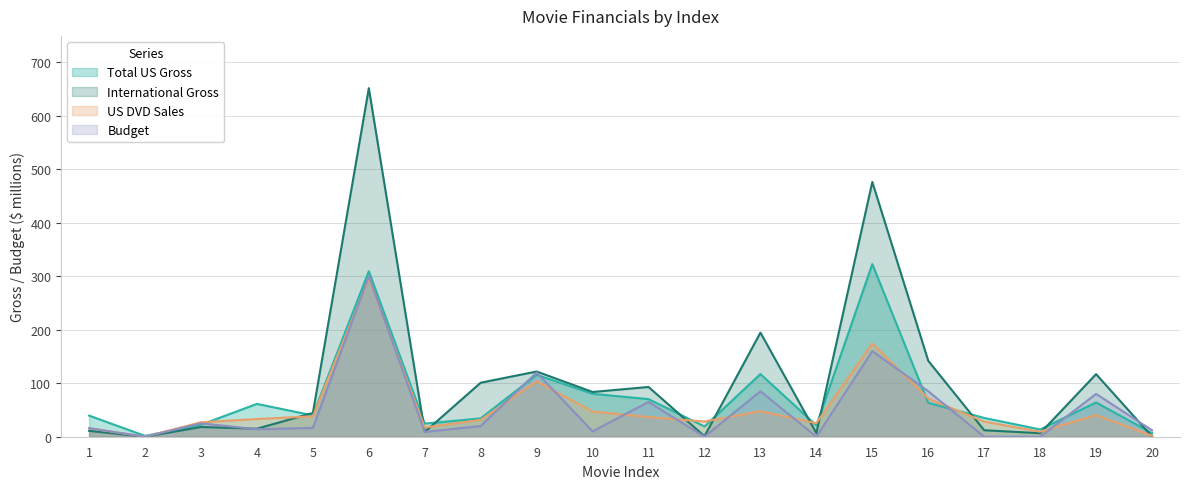

Reading right to left, what are all the values shown in this chart?

Total US Gross: 6.8	64.0	13.6	35.1	63.3	322.7	21.2	117.1	19.2	70.3	80.2	115.8	34.3	24.5	309.4	39.9	61.4	22.5	1.5	39.5
International Gross: 0.4	117.0	6.6	12.1	141.9	476.2	6.8	194.6	1.0	93.0	83.6	121.9	101.0	9.0	651.6	44.4	15.0	18.2	0.0	11.0
US DVD Sales: 1.9	40.5	9.3	28.3	71.2	174.3	25.3	47.7	28.4	36.9	47.1	103.7	31.5	17.4	295.7	38.2	33.2	27.0	0.0	15.9
Budget: 12.0	80.0	0.0	0.0	85.0	160.0	0.0	85.0	0.0	65.0	10.0	120.0	20.0	9.0	300.0	16.5	14.0	25.0	0.0	16.0